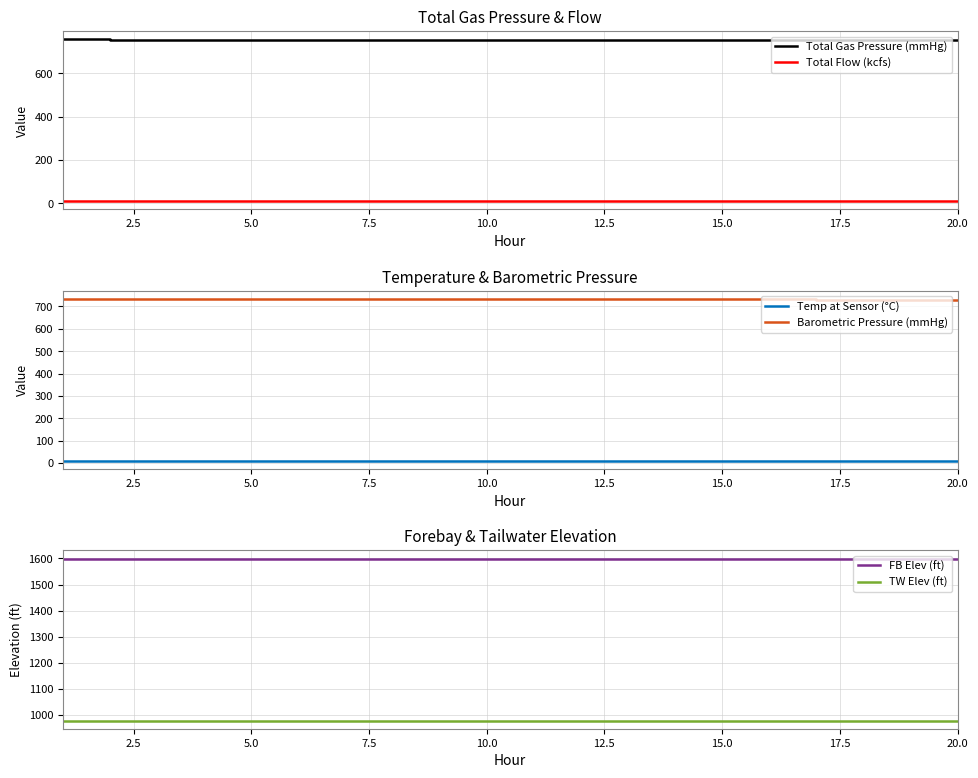

How many interior local valleys does the Temp at Sensor (°C) series have?

1